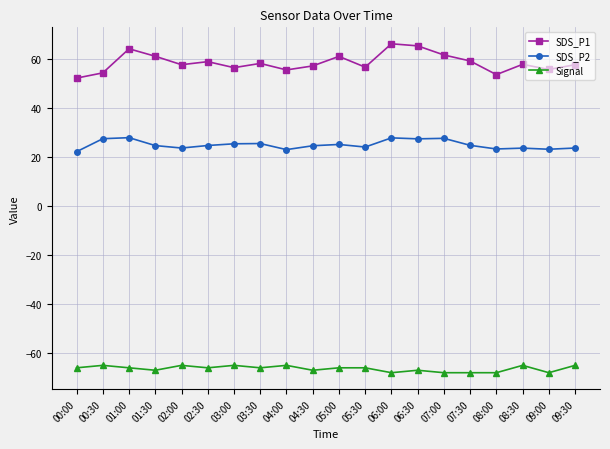

True or false: Signal has a value of -65.0 at 03:00.

True